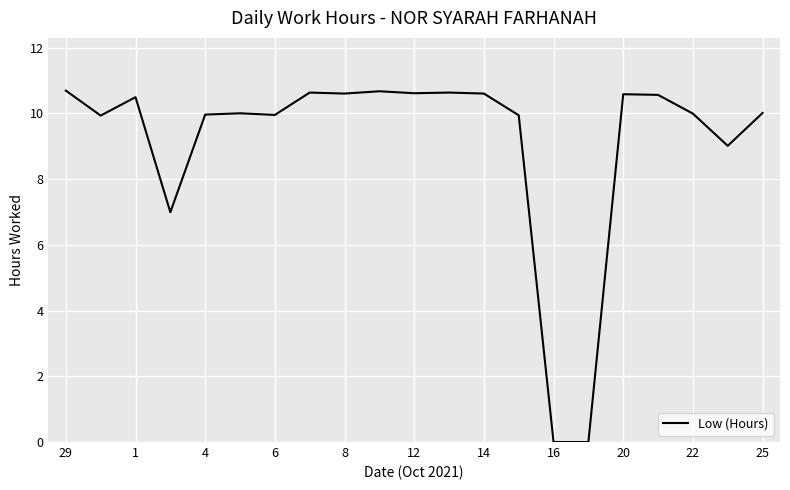

What is the maximum value shown in the chart?

10.7